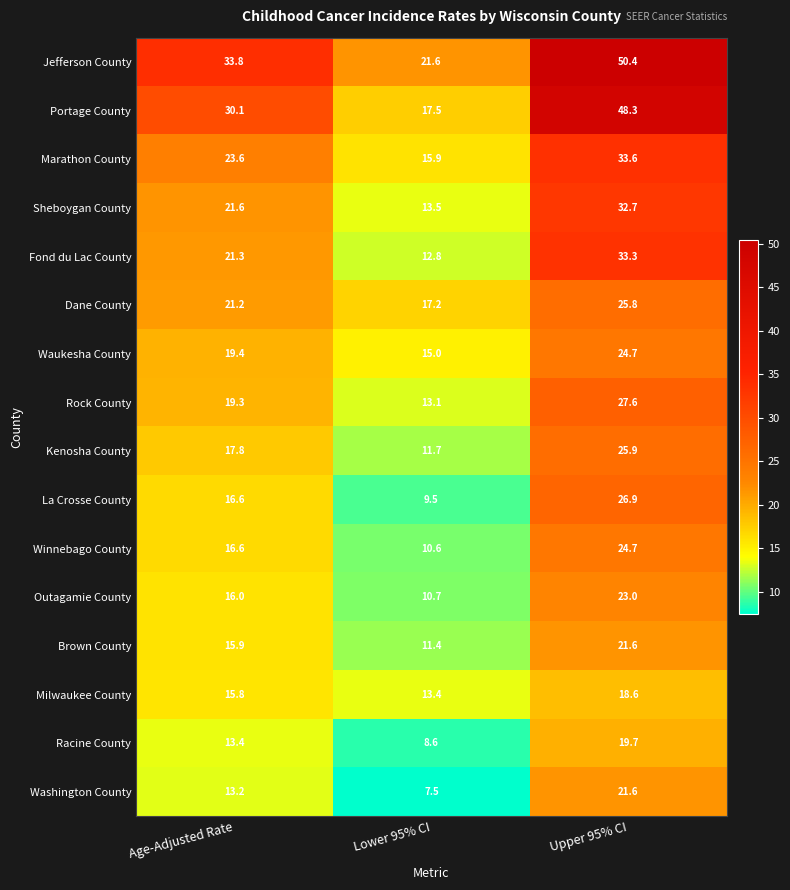

Is it true that Marathon County equals 9.3 at Lower 95% CI?

False